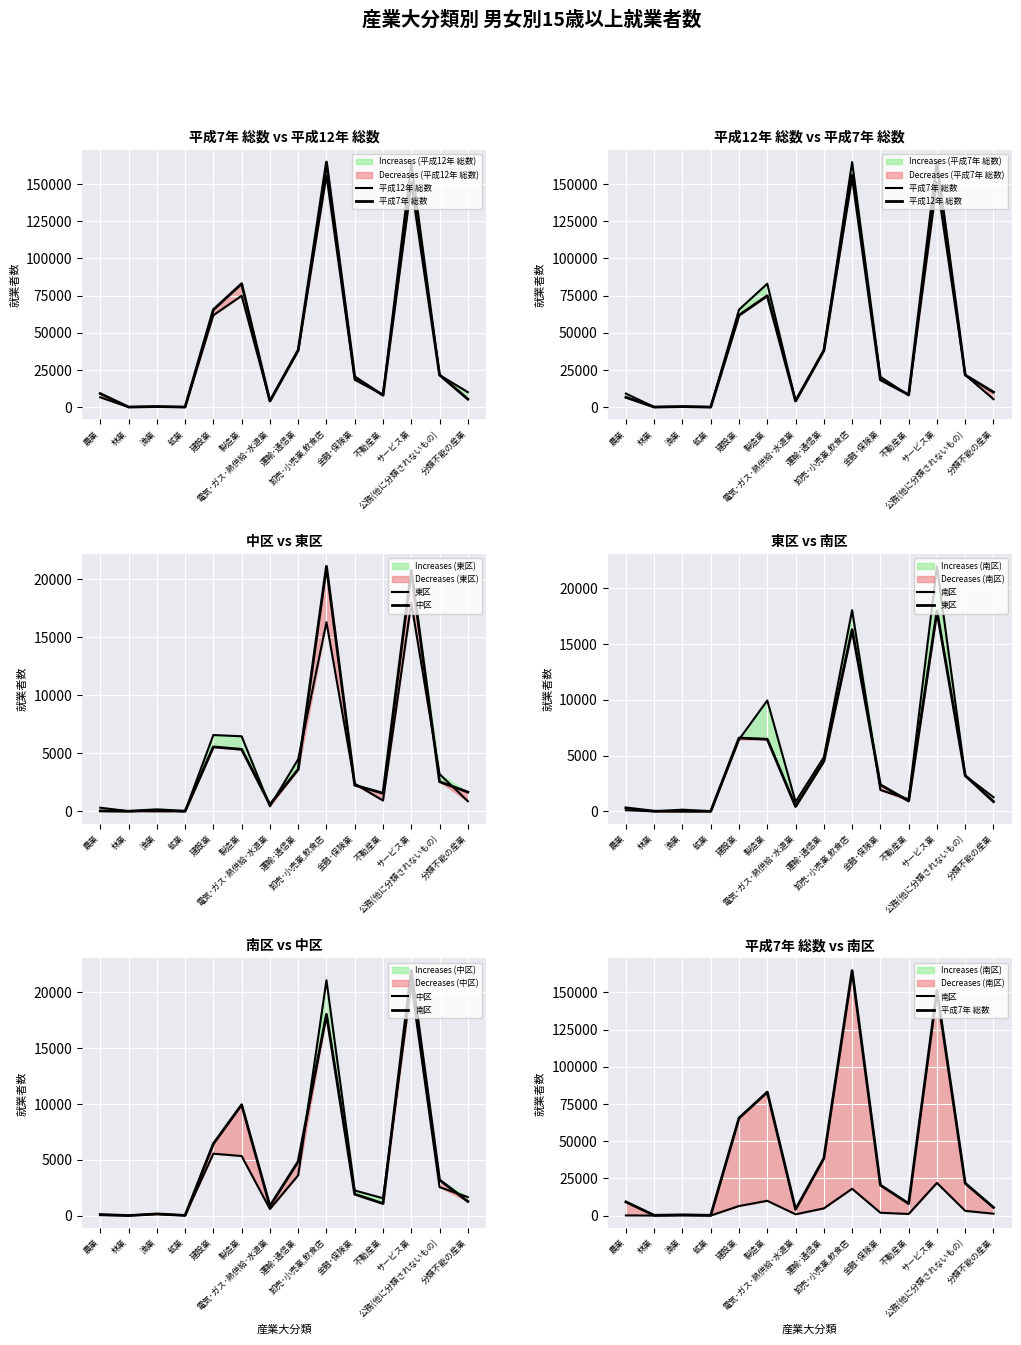

At which category is the sum across all series the highest?

サービス業